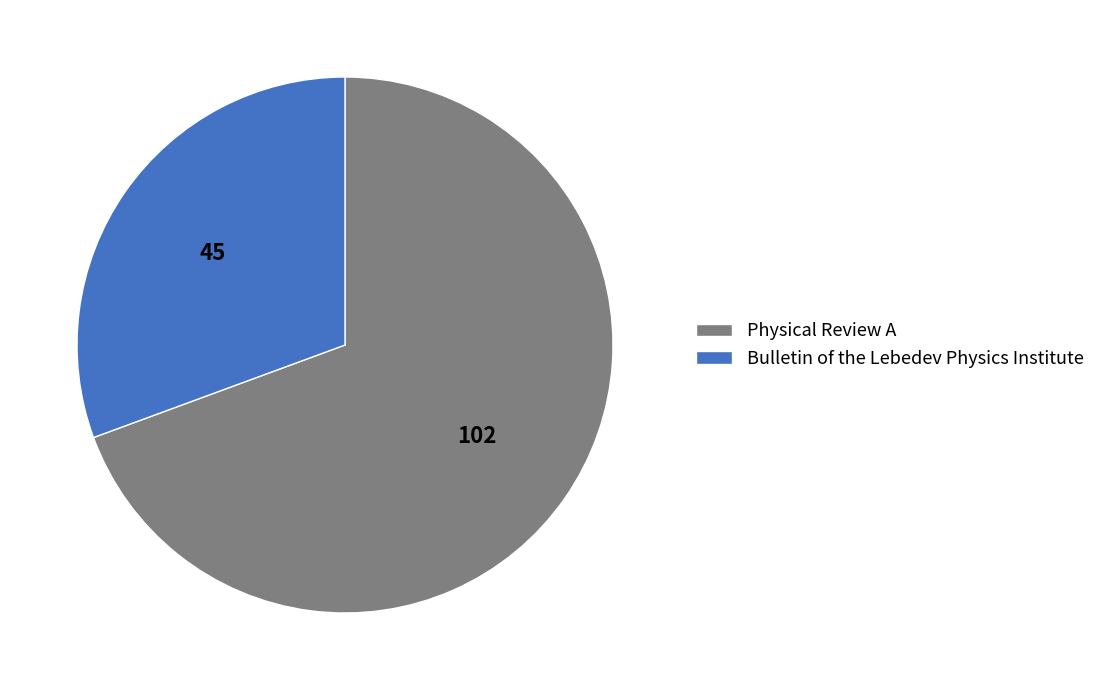

Is the sum of Bulletin of the Lebedev Physics Institute and Physical Review A greater than half?

Yes